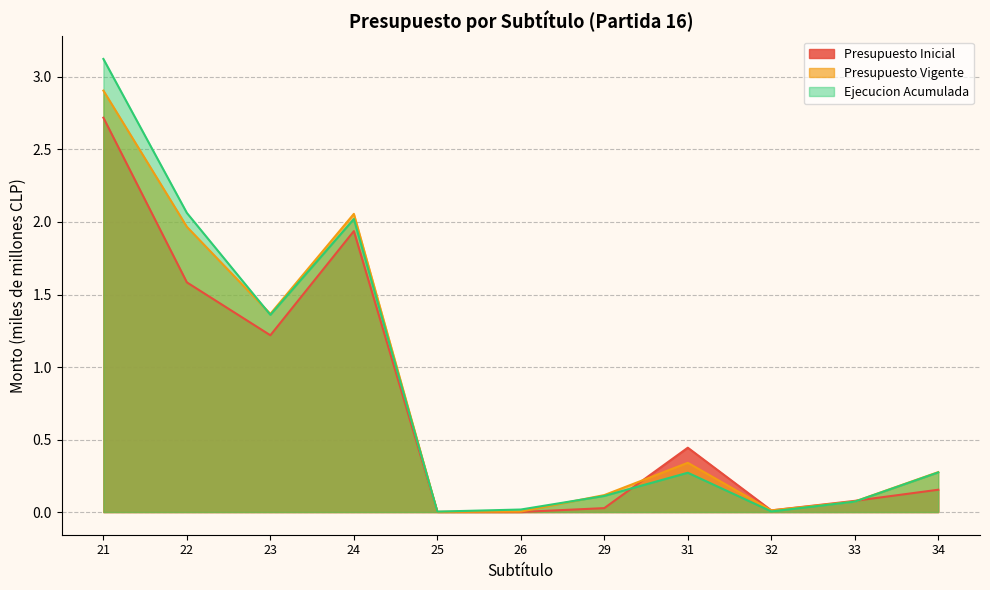

What are all the series names shown in the legend?

Presupuesto Inicial, Presupuesto Vigente, Ejecucion Acumulada